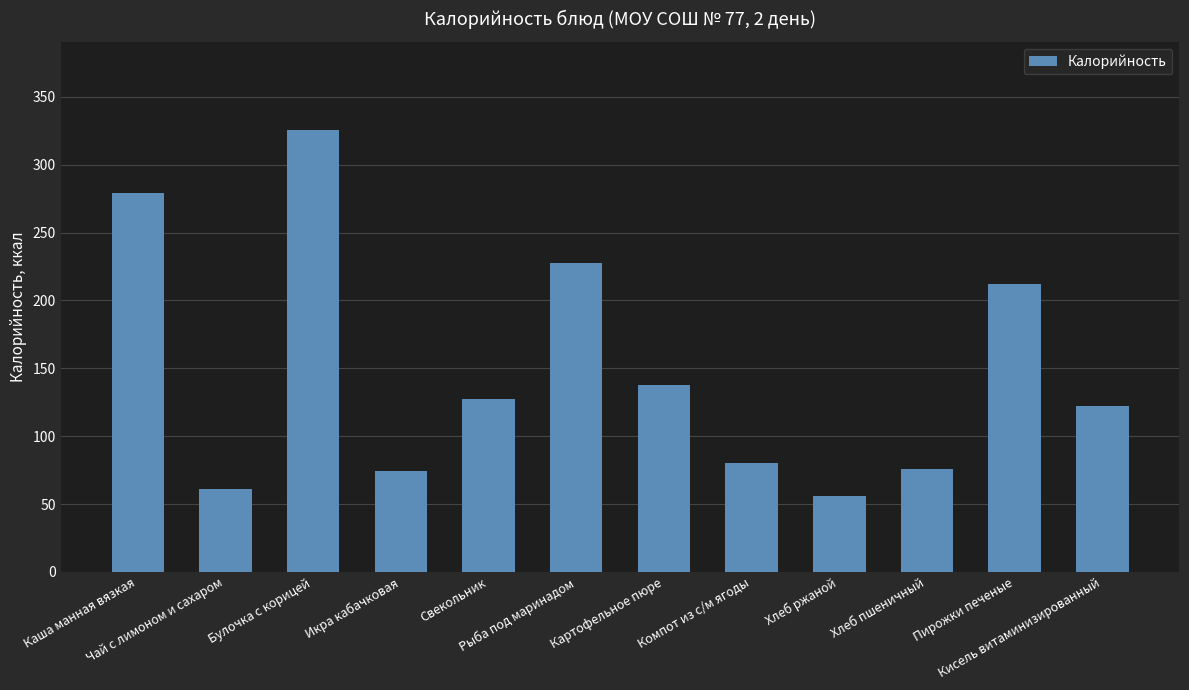

What is the value of the 1st bar from the left?

279.4